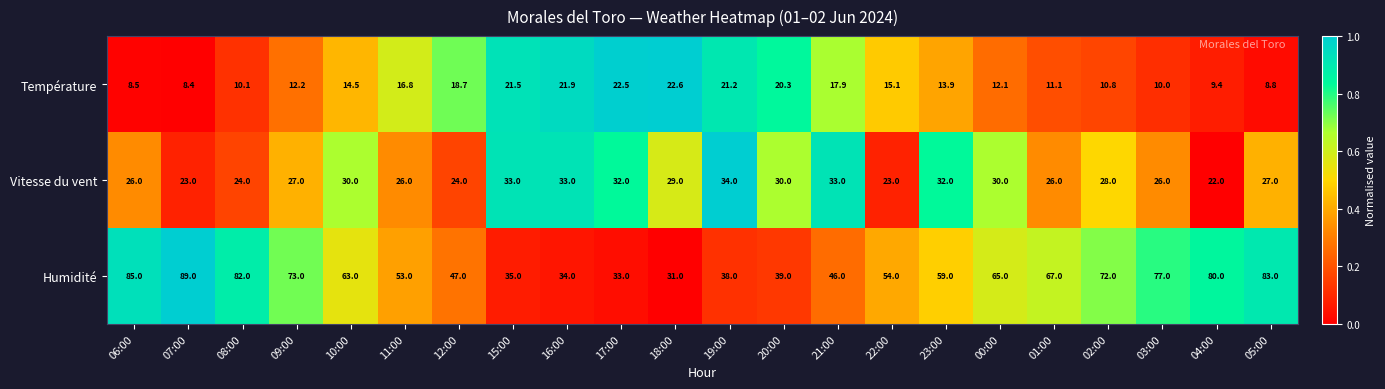

Count the number of categories in the chart.

22